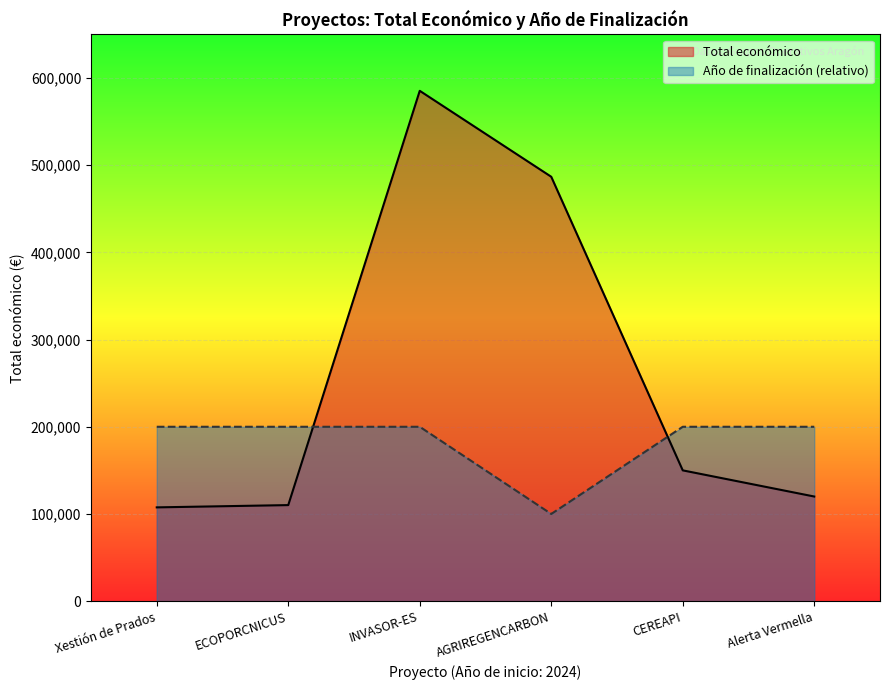

Does the chart display data point markers on the line(s)?

No